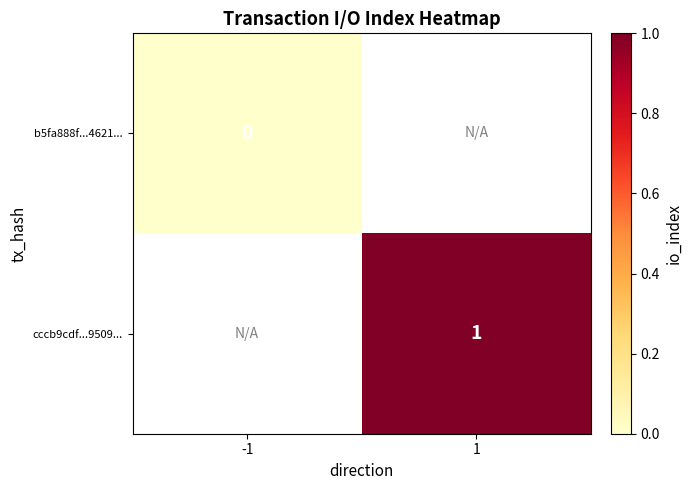

Is it true that cccb9cdf...9509... equals 1 at 1?

True